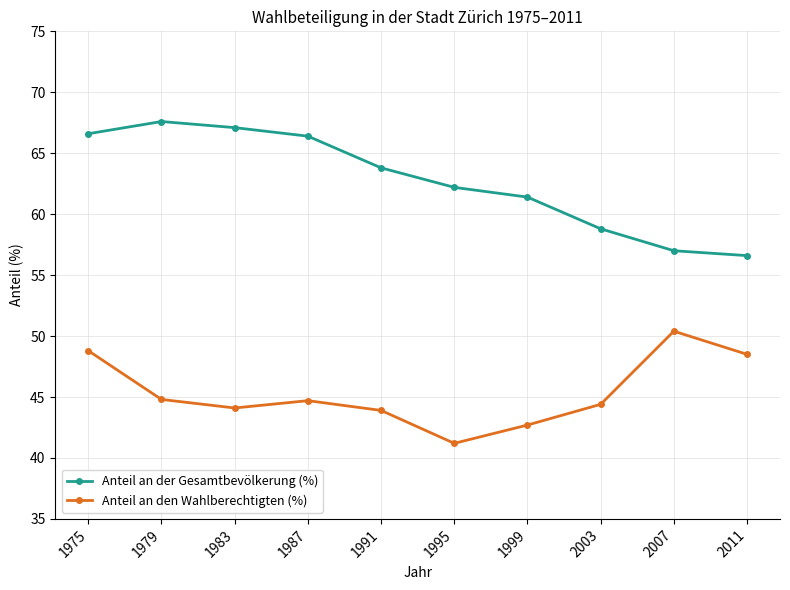

At 1995, list the series in order from largest to smallest.

Anteil an der Gesamtbevölkerung (%), Anteil an den Wahlberechtigten (%)